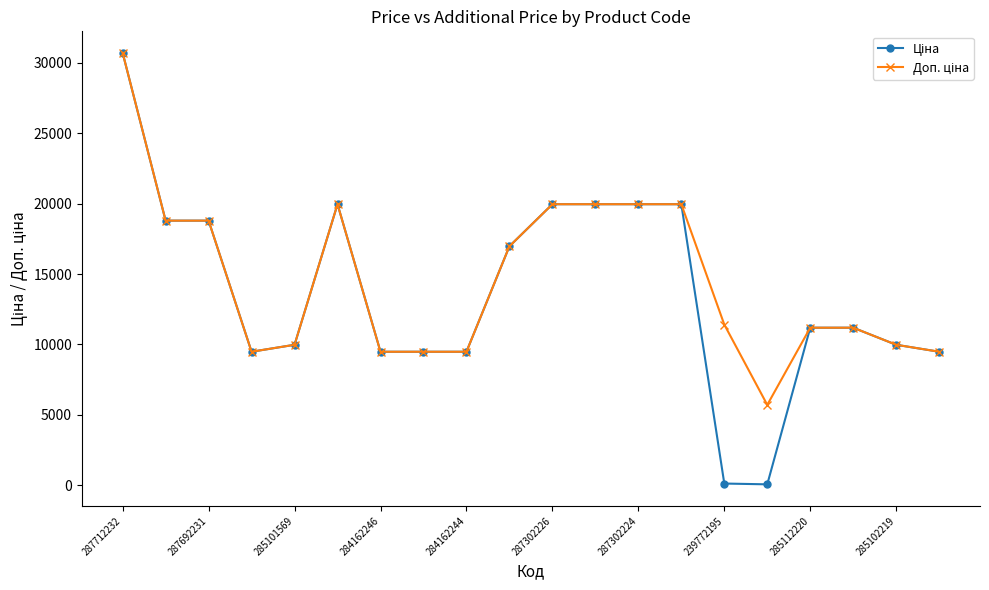

What is the greatest value displayed?

30717.1